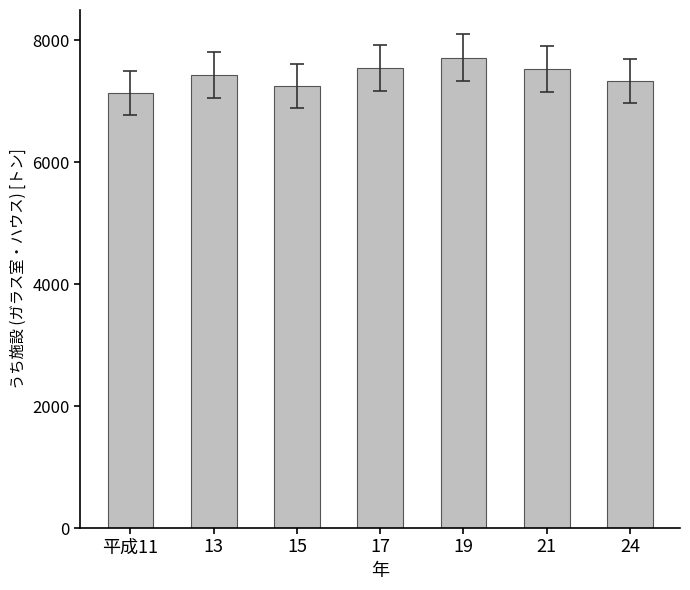

Which label corresponds to the largest value in the chart?

19